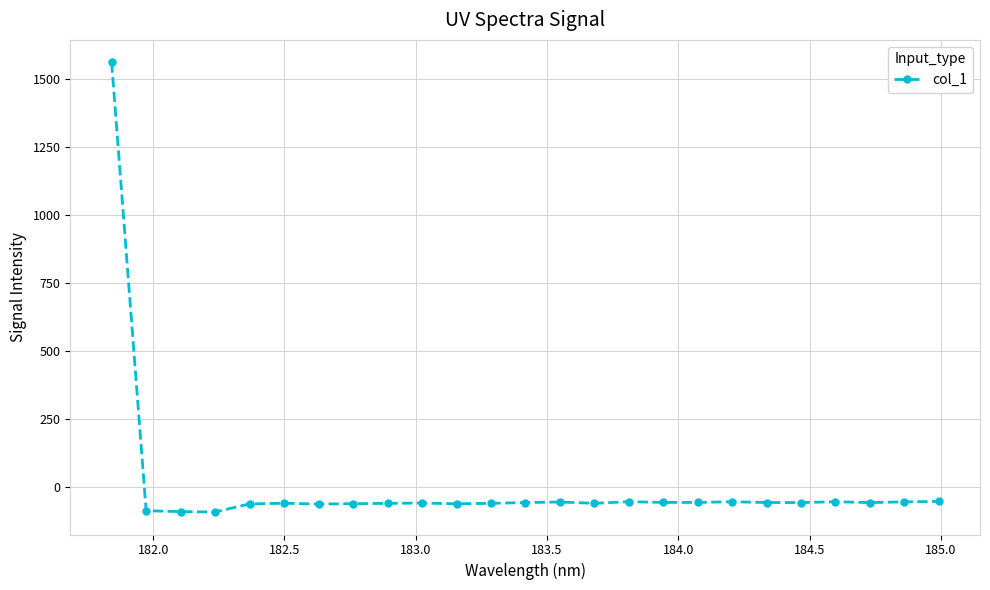

True or false: the data has more than 0 interior local peaks.

True